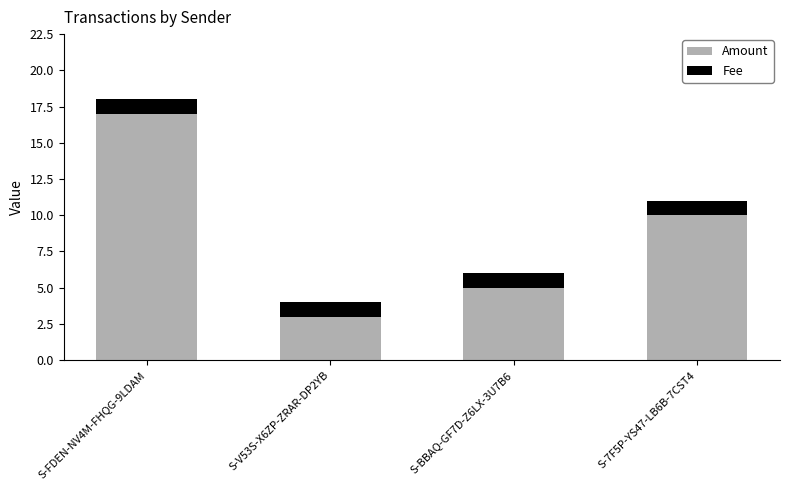

True or false: Amount has a value of 3 at S-V53S-X6ZP-ZRAR-DP2YB.

True